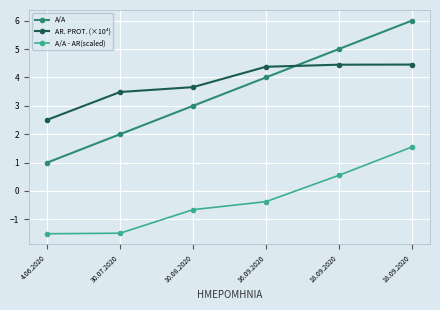

What is the maximum value for A/A - AR(scaled)?

1.5